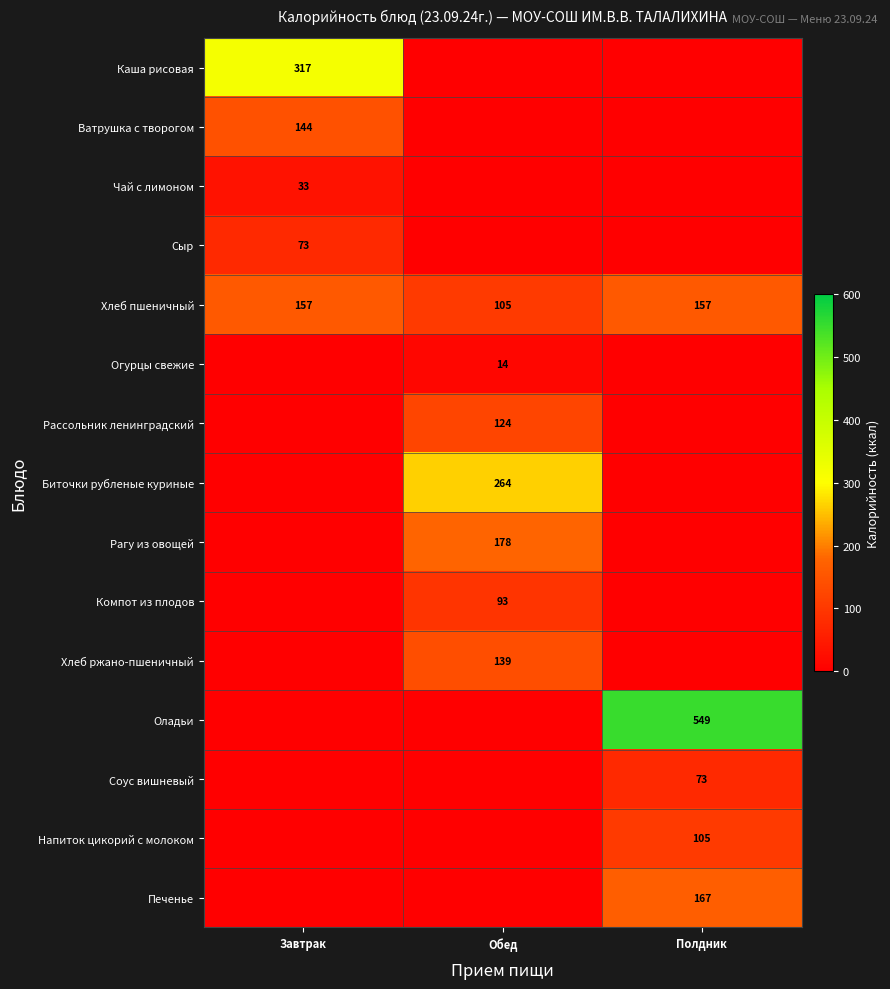

At which category is the sum across all series the highest?

Полдник